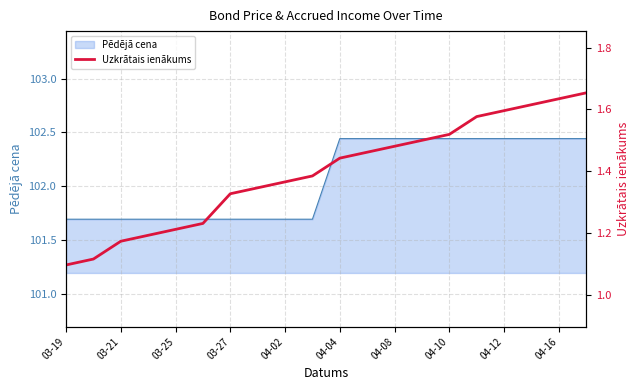

The value of Pēdējā cena at 03-21 is 68.0. True or false?

False